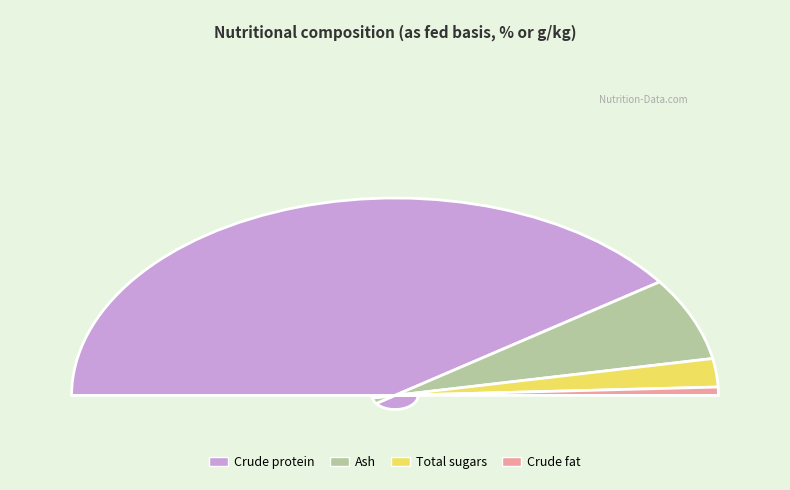

Between Ash and Crude fat, which is larger?

Ash